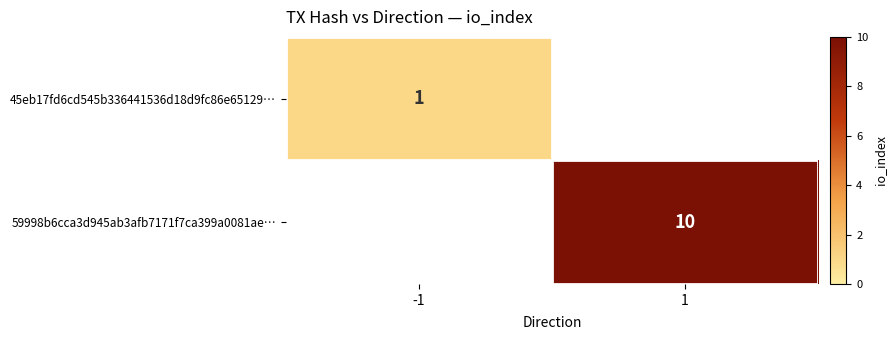

At which category does the chart reach its minimum across all series?

1